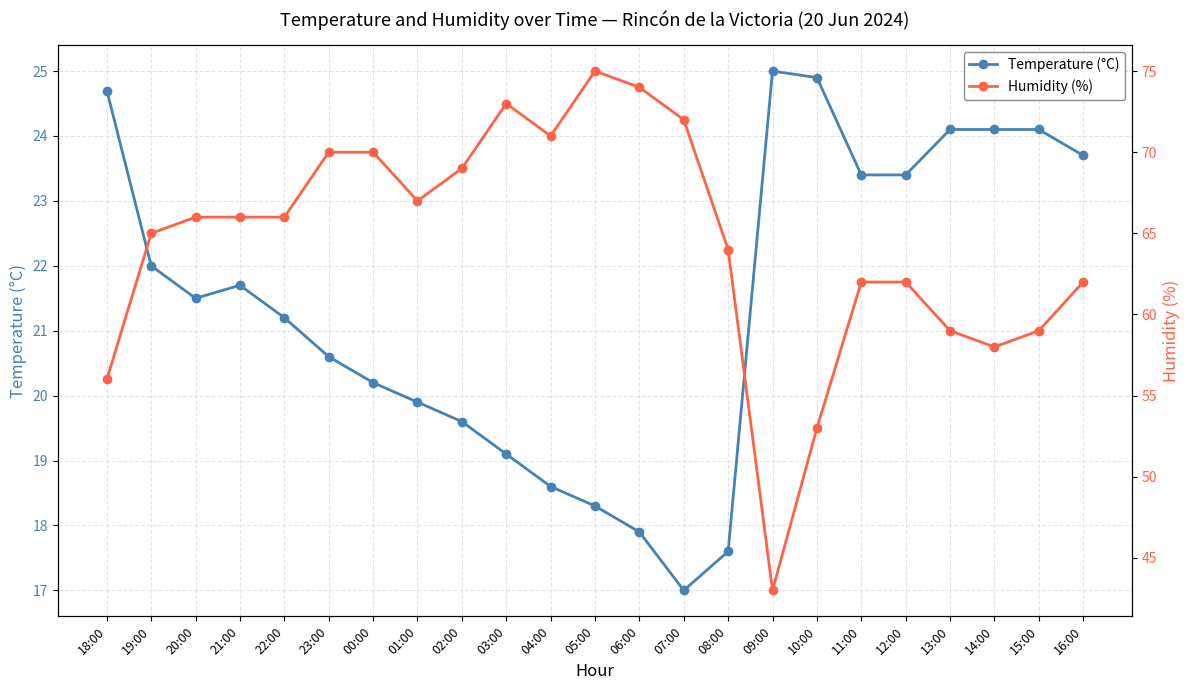

At which category does Humidity (%) reach its first local peak?

03:00